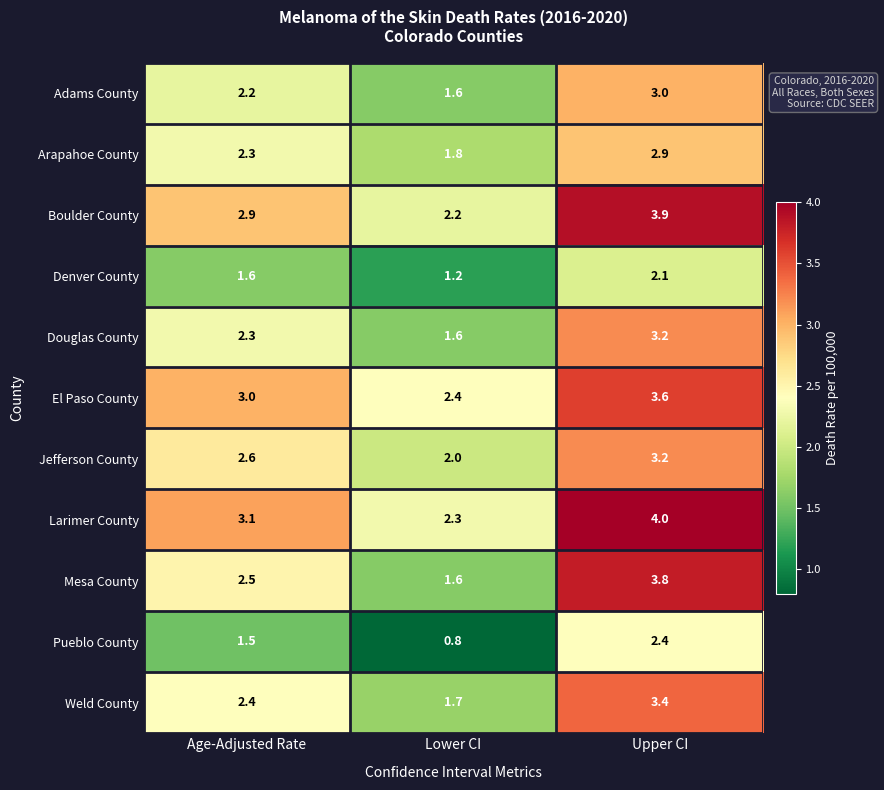

What is the lowest value of the Denver County series?

1.2